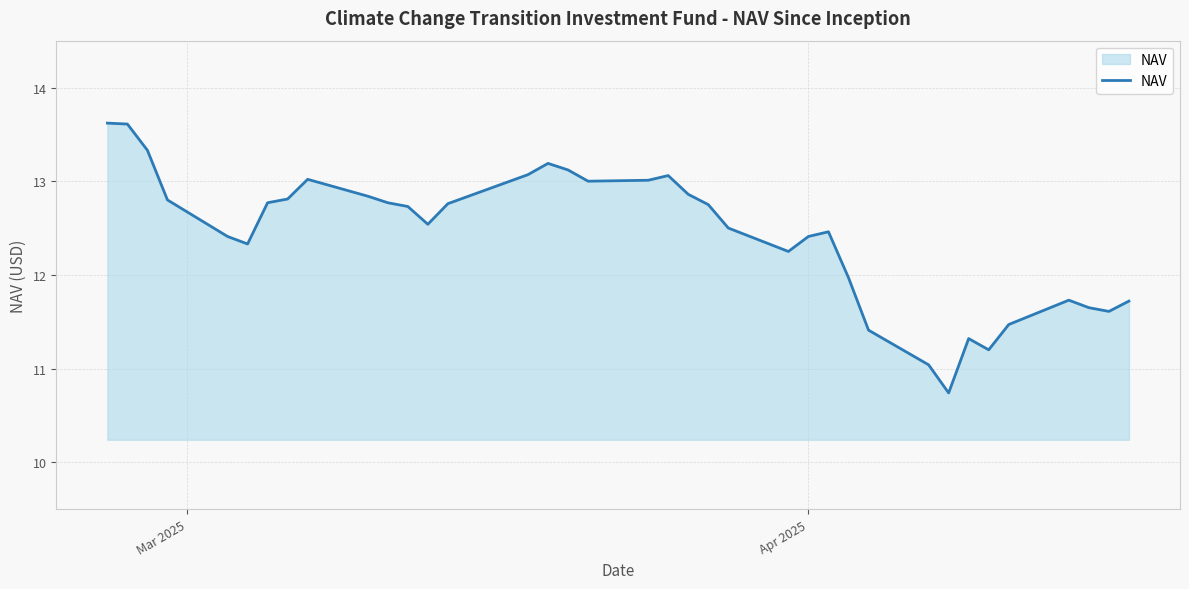

What is the maximum value shown in the chart?

13.6